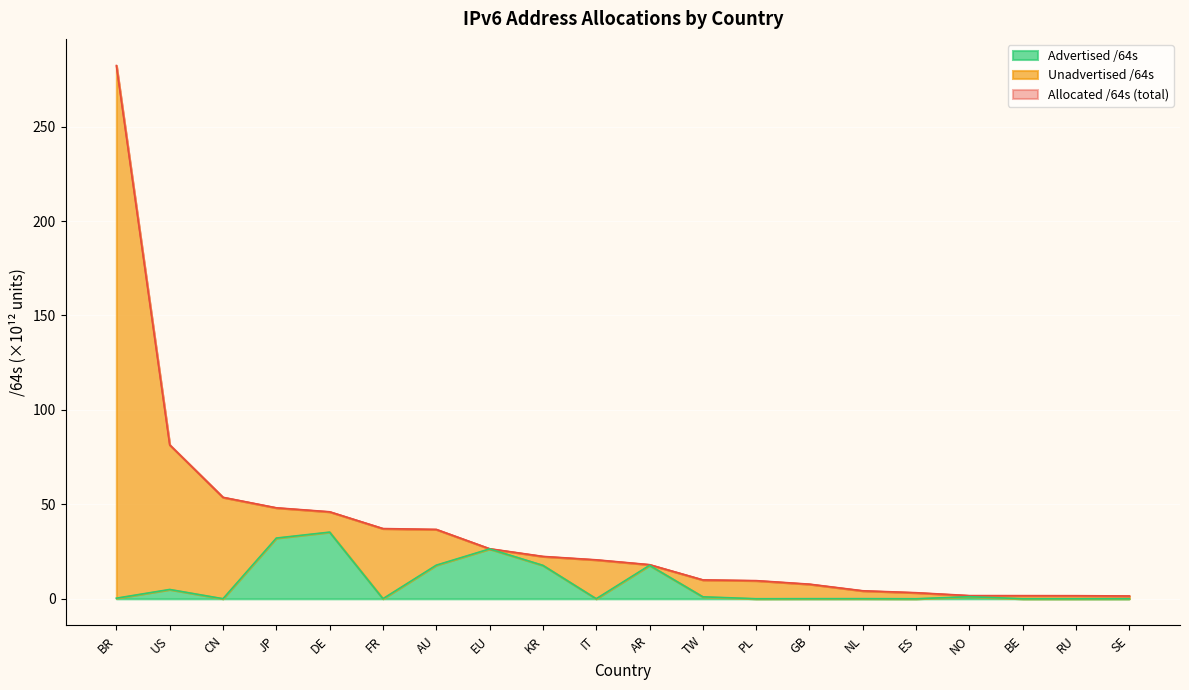

List the labels in order of Advertised /64s value, largest first.

DE, JP, EU, AU, AR, KR, US, NO, TW, BR, NL, GB, FR, CN, IT, PL, SE, ES, RU, BE